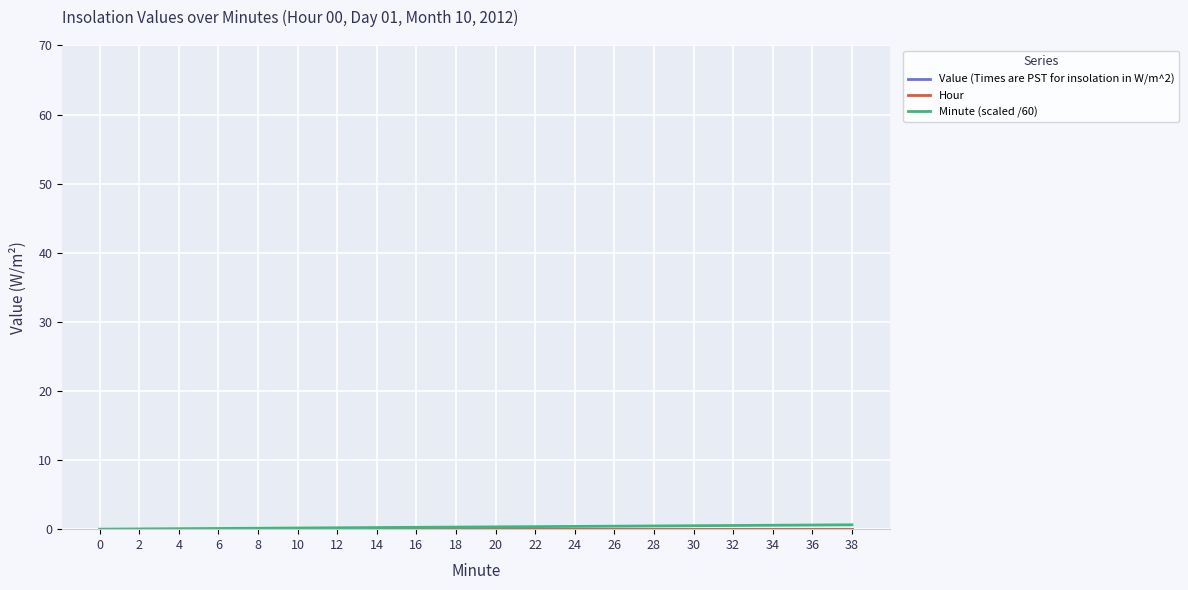

True or false: Minute (scaled /60) has more than 1 points higher than both neighbors.

False